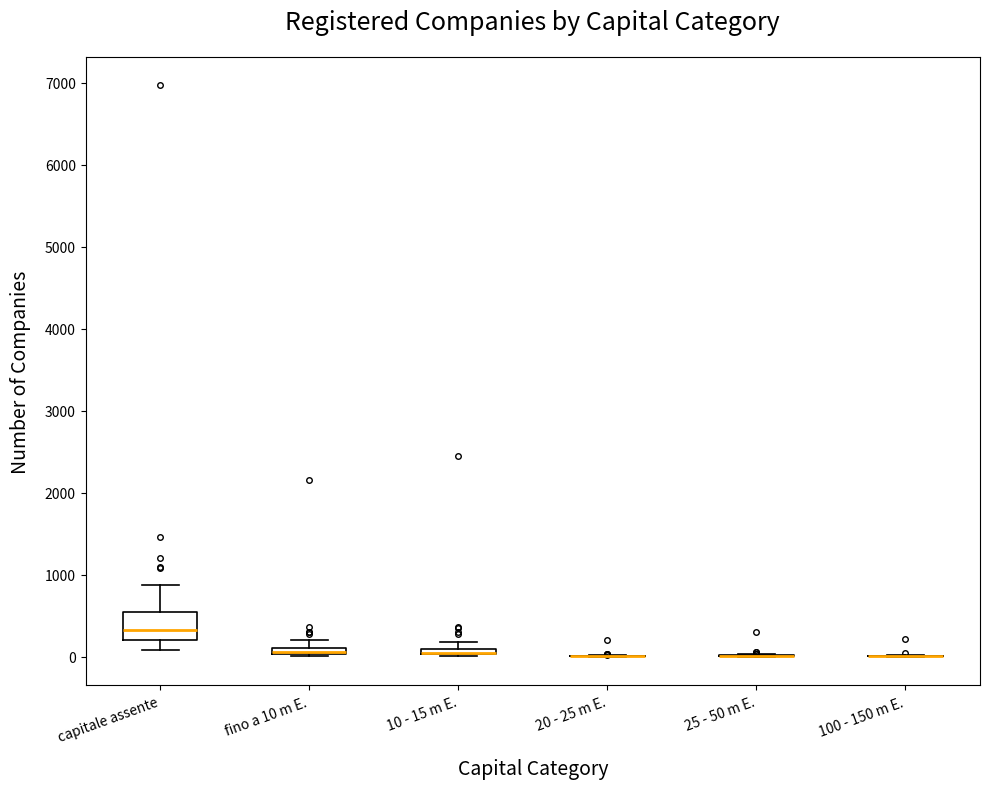

Comparing the boxes themselves (not the whiskers), which one is the tallest?

capitale assente